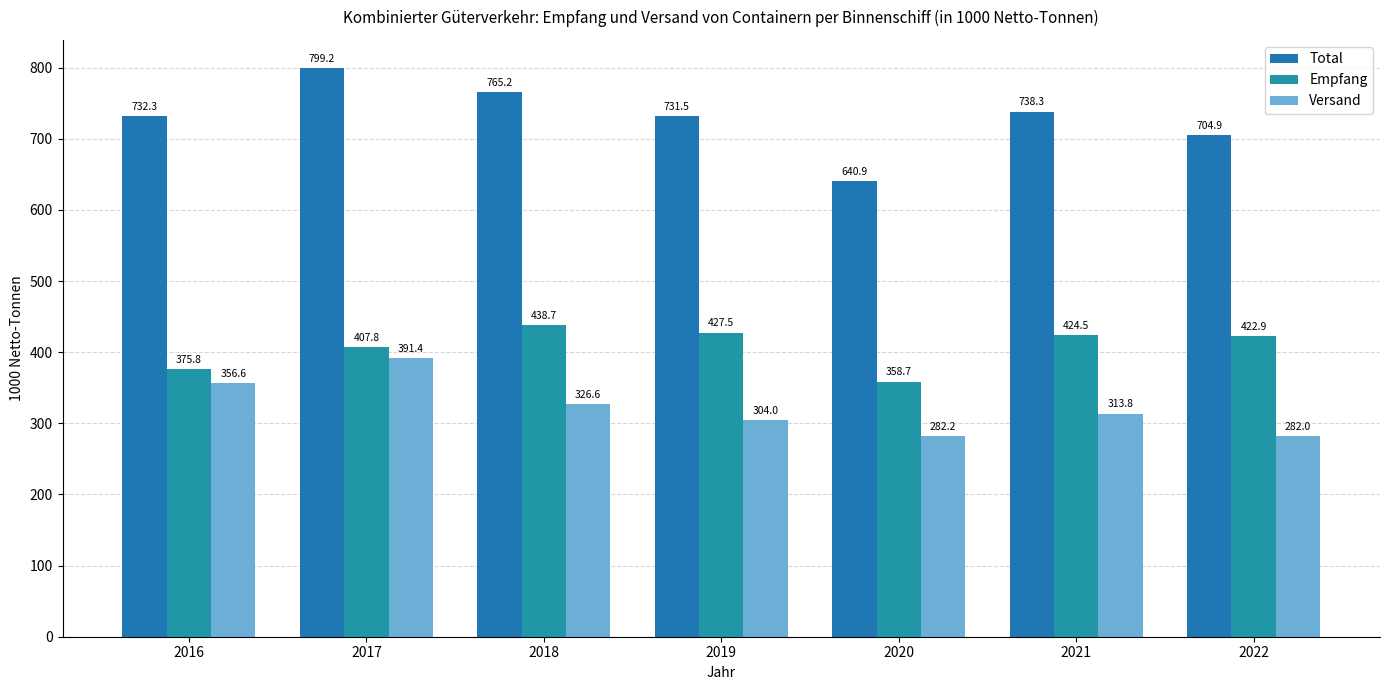

Which series has the largest total across all categories?

Total